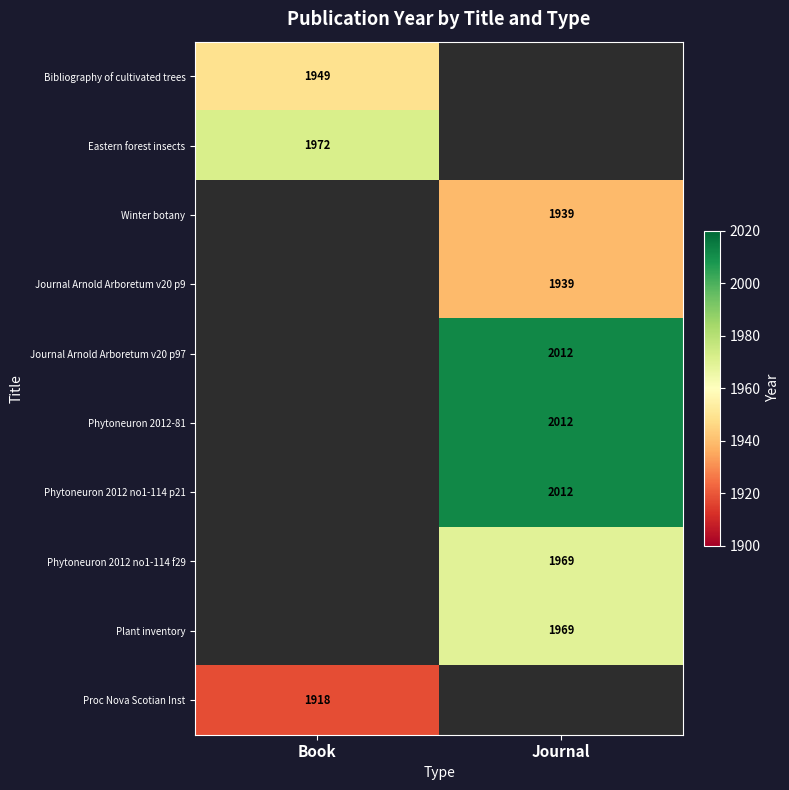

The value of Journal Arnold Arboretum v20 p9 at Journal is 3062. True or false?

False